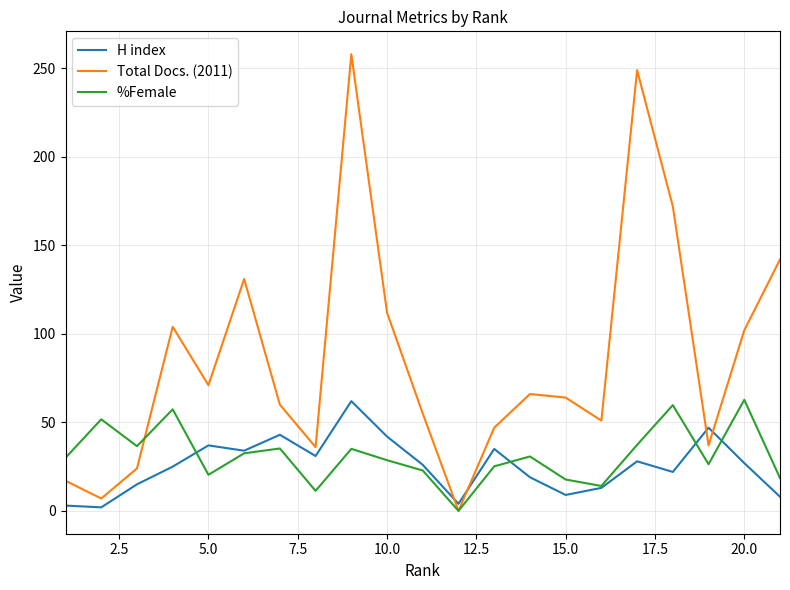

What is the total value across all series at 15.0?

90.7